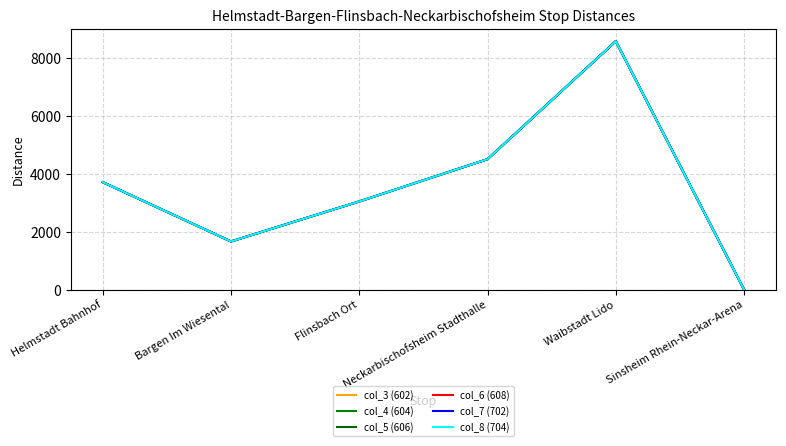

Does the chart display data point markers on the line(s)?

No